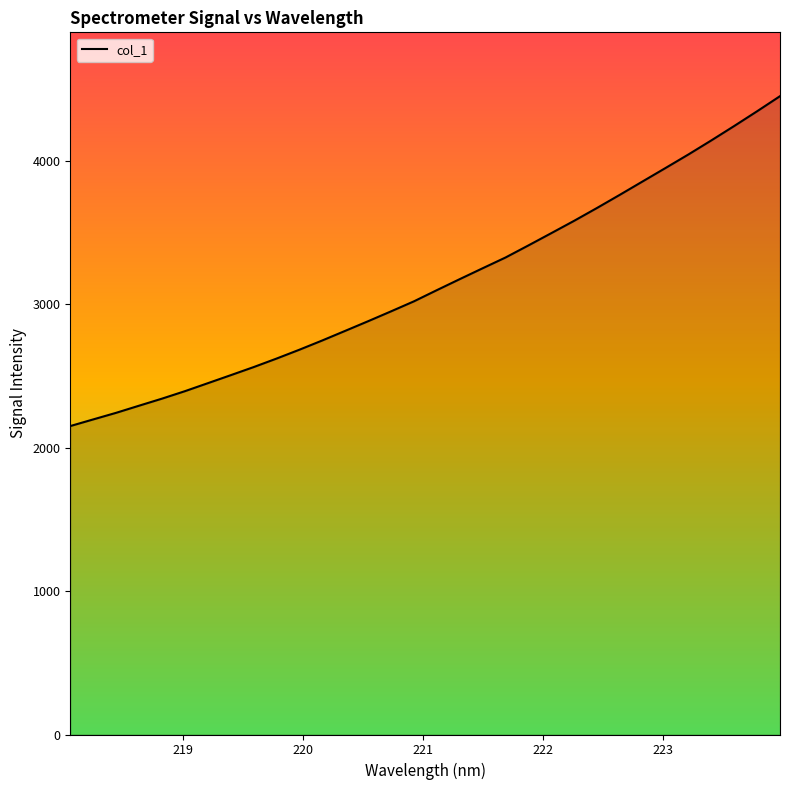

What is the smallest value displayed?

2150.9